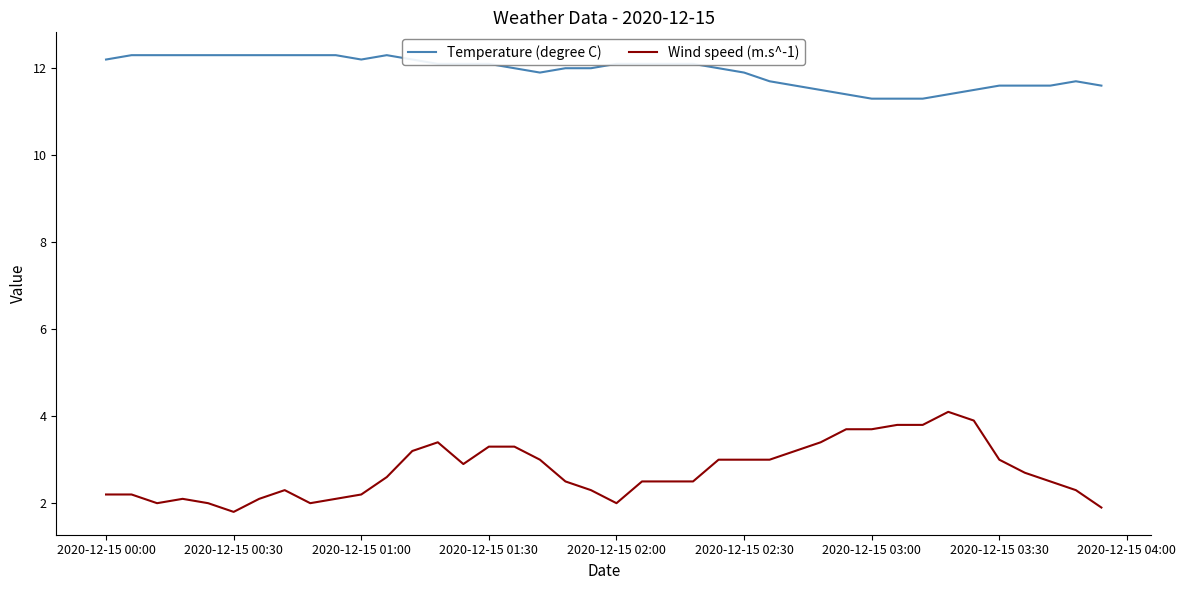

Which series has the largest total across all categories?

Temperature (degree C)